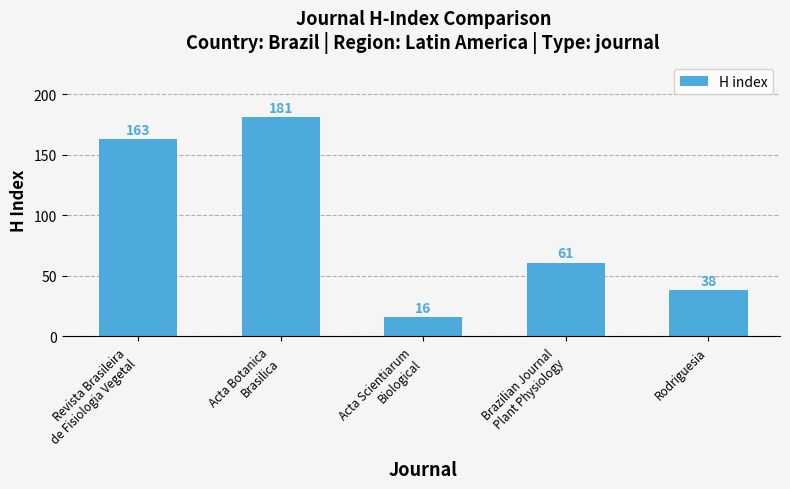

Does the chart contain any negative values?

No